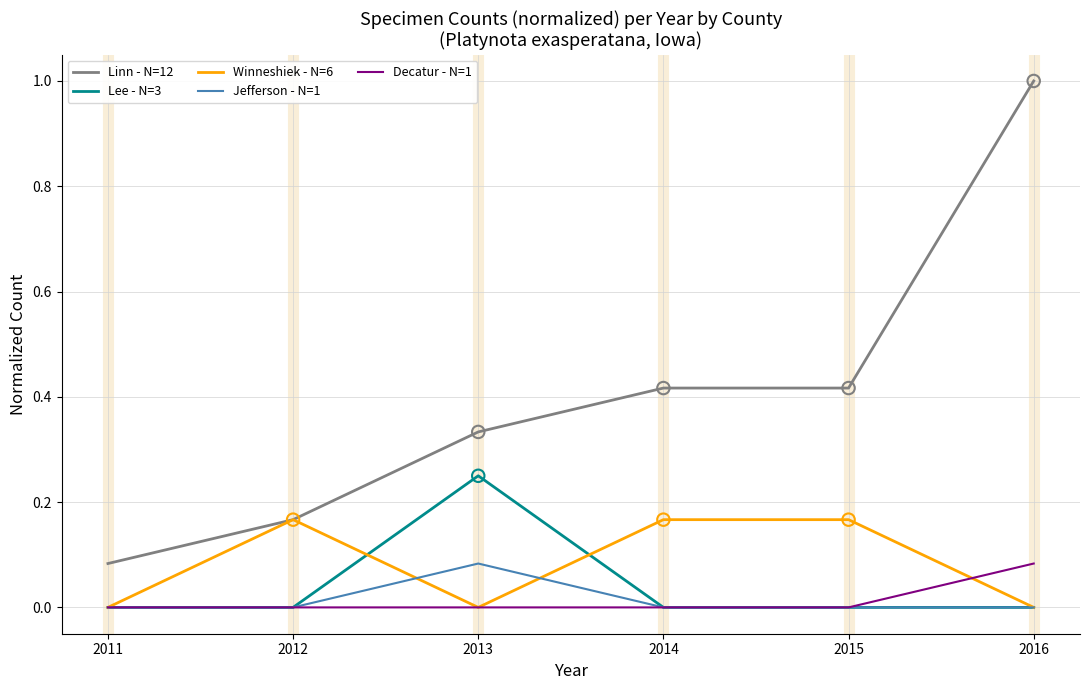

Which series has the widest spread of values?

Linn - N=12